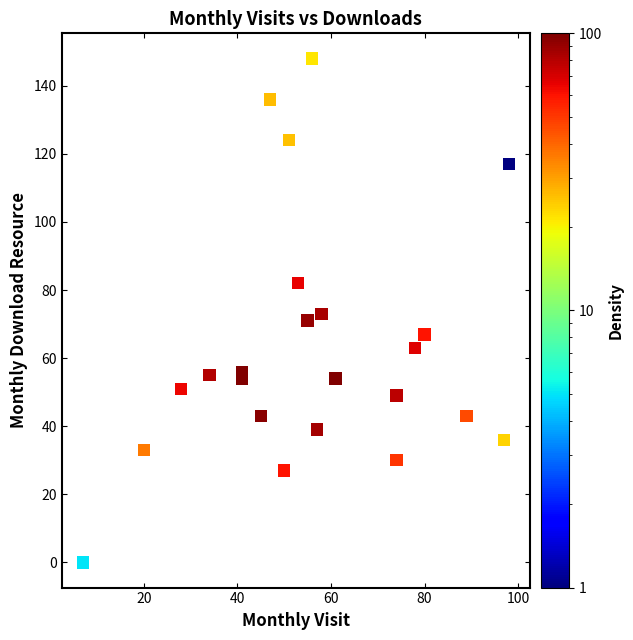

List the coordinates of all points as (X, Y) pairs, reading left to right.

(7, 0)  (20, 33)  (28, 51)  (34, 55)  (41, 54)  (41, 56)  (45, 43)  (47, 136)  (50, 27)  (51, 124)  (53, 82)  (55, 71)  (56, 148)  (57, 39)  (58, 73)  (61, 54)  (74, 49)  (74, 30)  (78, 63)  (80, 67)  (89, 43)  (97, 36)  (98, 117)